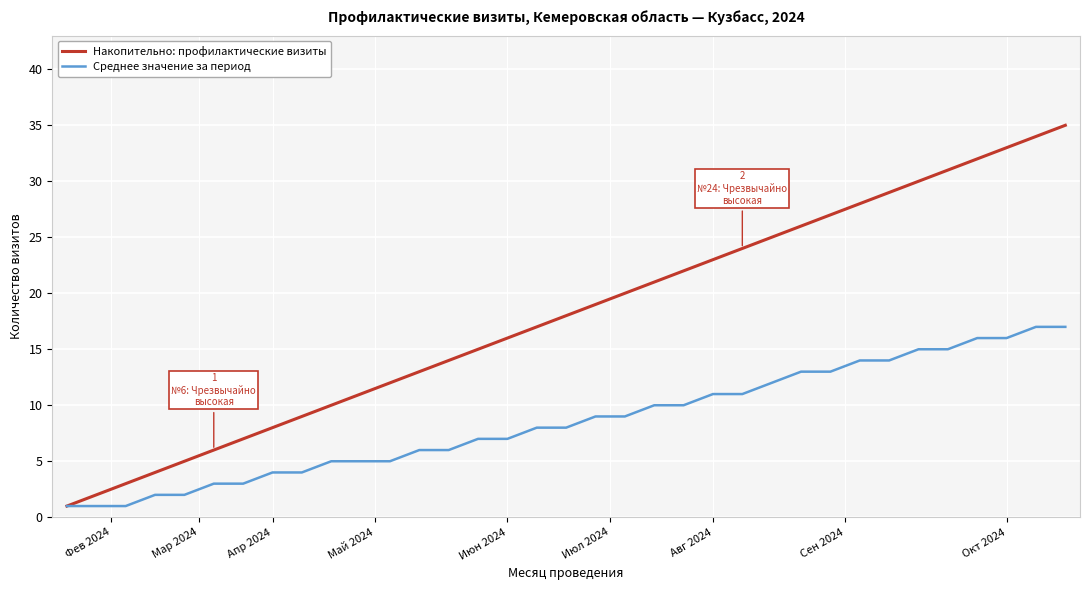

Rank the series by their maximum value, from highest to lowest.

Накопительно: профилактические визиты, Среднее значение за период